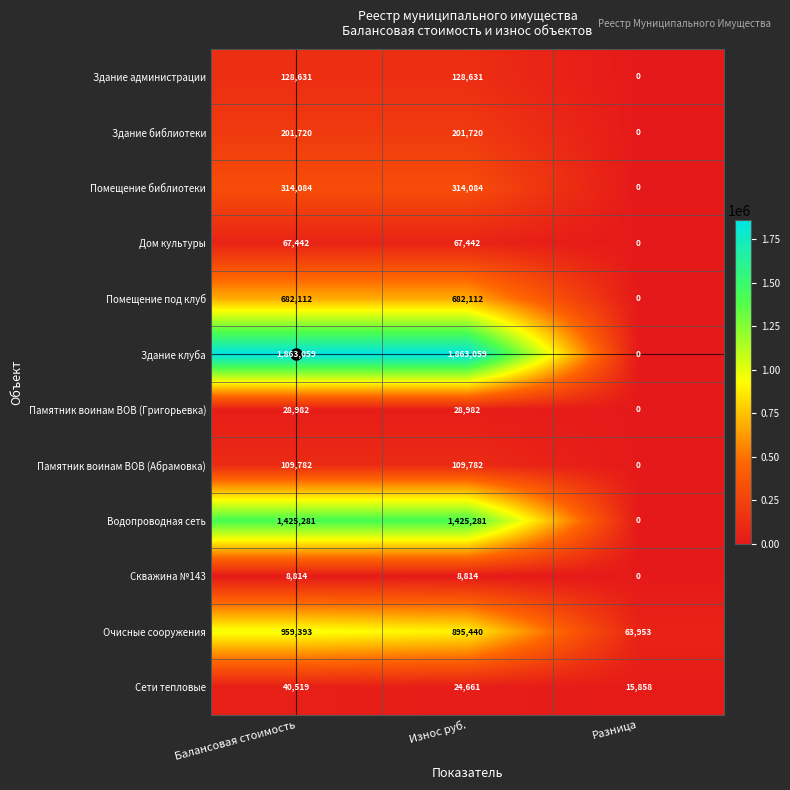

What is the greatest value displayed?

1863059